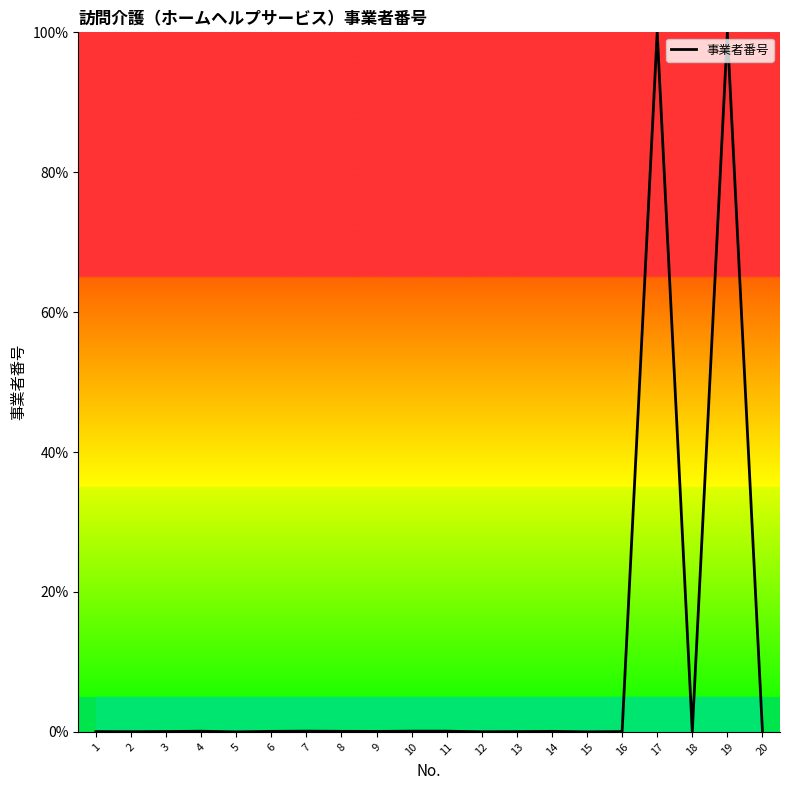

Count the number of data series in this chart.

1